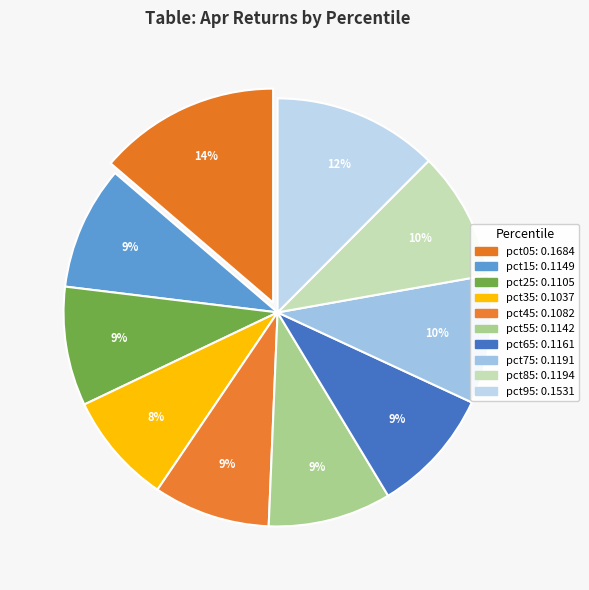

What is the largest slice in the pie chart?

pct05